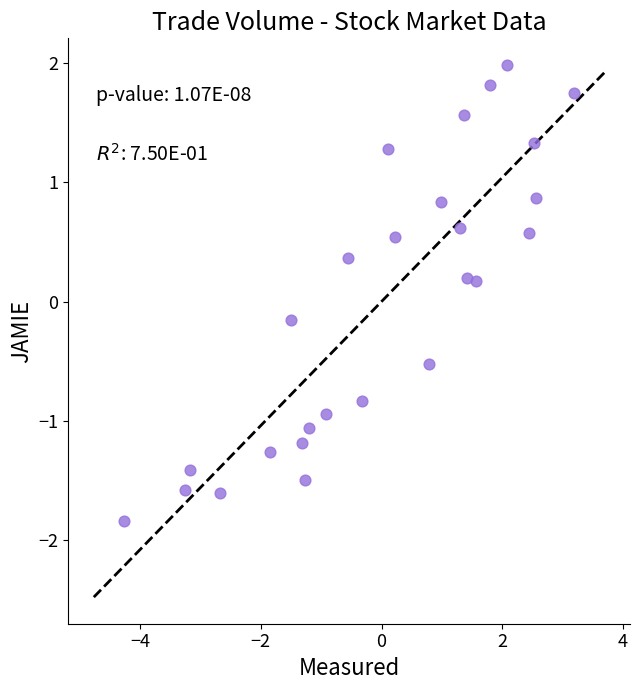

What is the range of Y values (max minus min)?

3.8